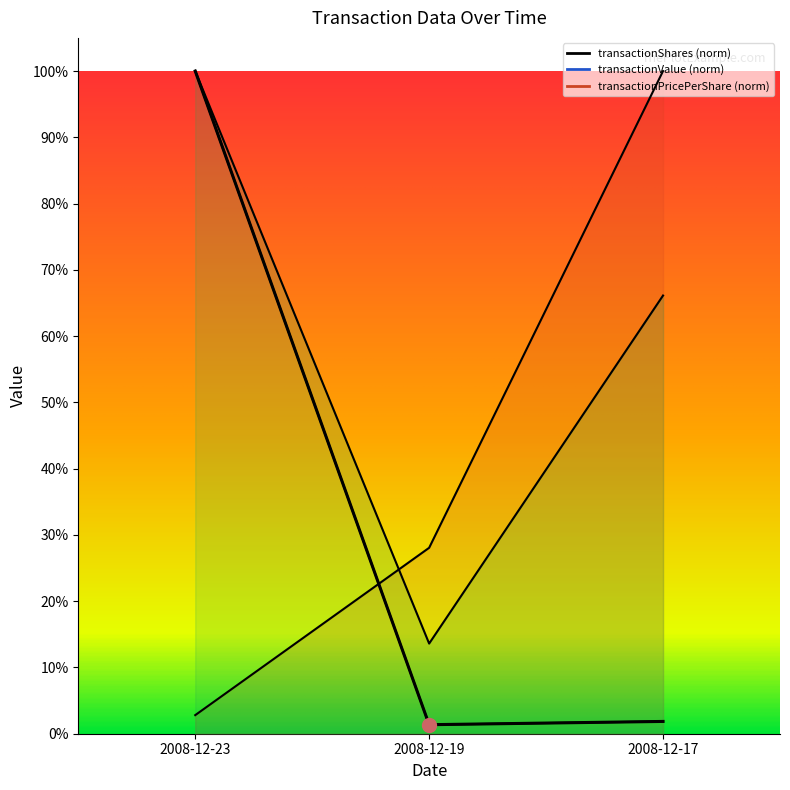

How many lines are shown in the chart?

3